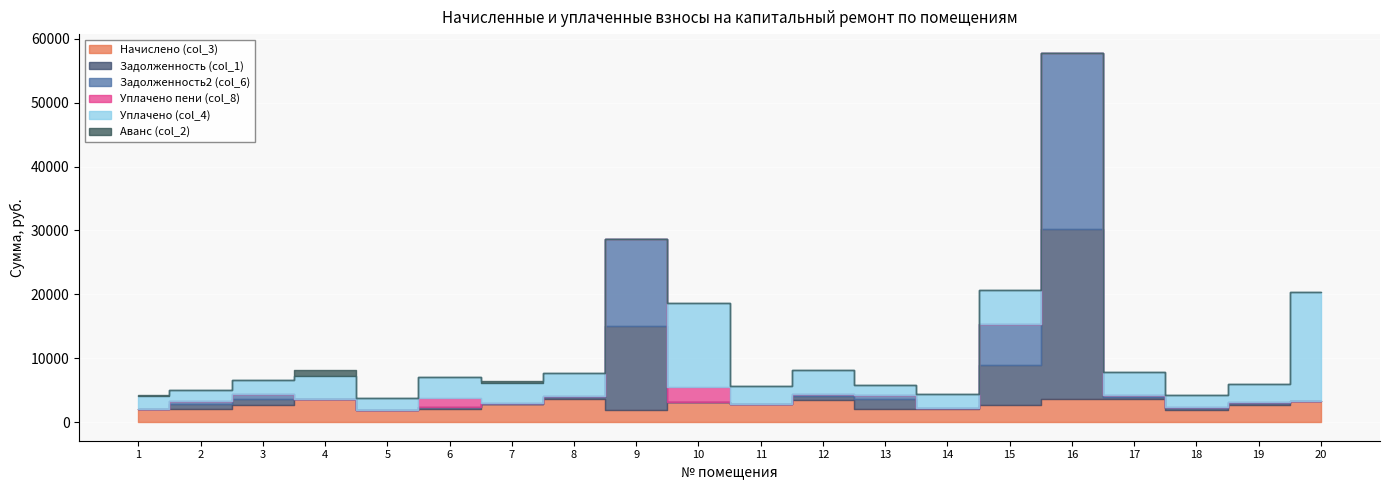

Between 8 and 18, which series saw the biggest shift?

Уплачено (col_4)